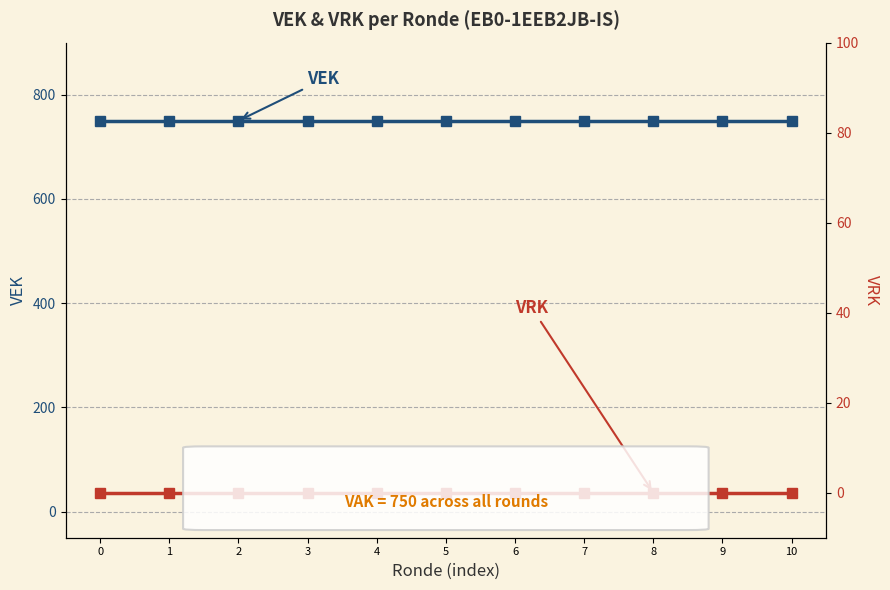

True or false: VEK and VRK cross at least once.

False